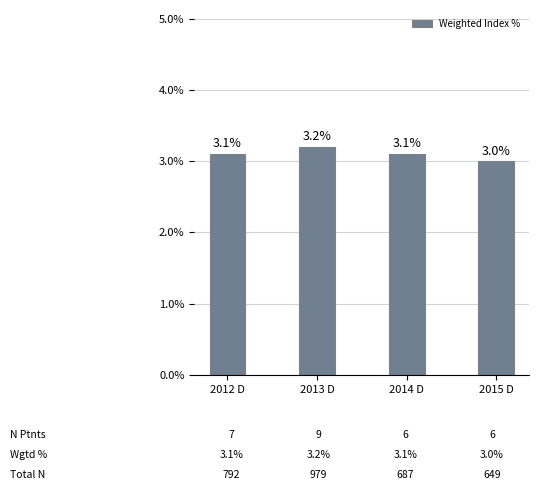

How many data points are above 3?

3